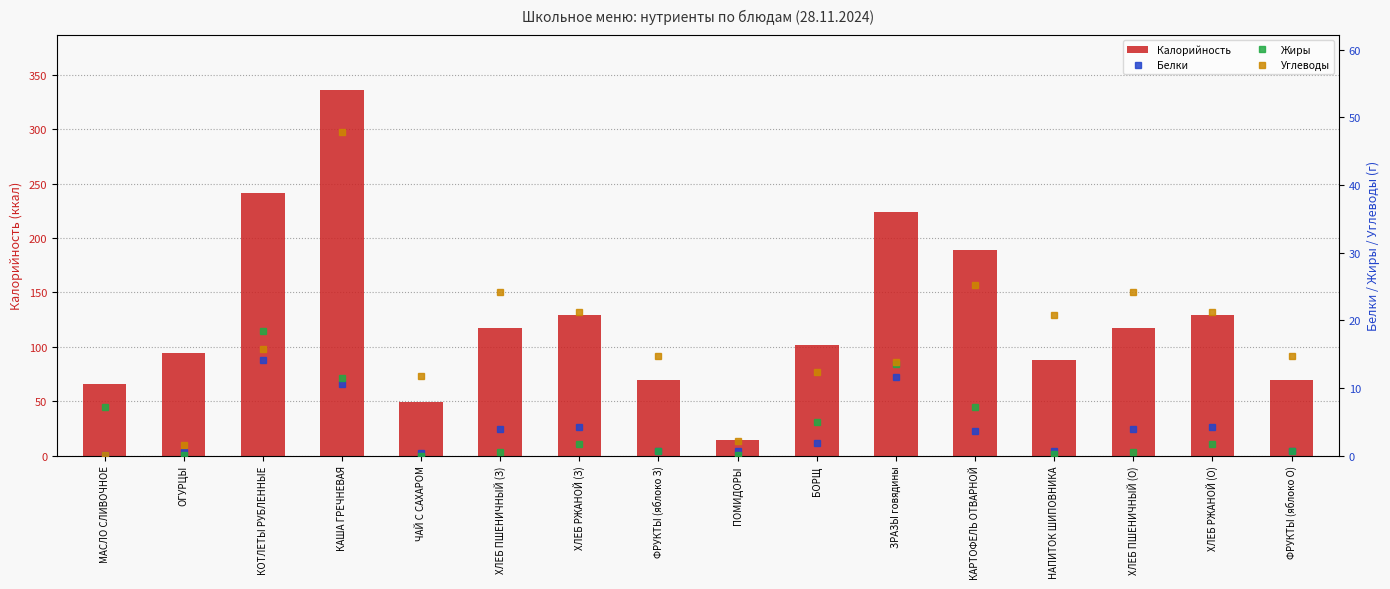

Rank the categories by Углеводы value from lowest to highest.

МАСЛО СЛИВОЧНОЕ, ОГУРЦЫ, ПОМИДОРЫ, ЧАЙ С САХАРОМ, БОРЩ, ЗРАЗЫ говядины, ФРУКТЫ (яблоко З), ФРУКТЫ (яблоко О), КОТЛЕТЫ РУБЛЕННЫЕ, НАПИТОК ШИПОВНИКА, ХЛЕБ РЖАНОЙ (З), ХЛЕБ РЖАНОЙ (О), ХЛЕБ ПШЕНИЧНЫЙ (З), ХЛЕБ ПШЕНИЧНЫЙ (О), КАРТОФЕЛЬ ОТВАРНОЙ, КАША ГРЕЧНЕВАЯ